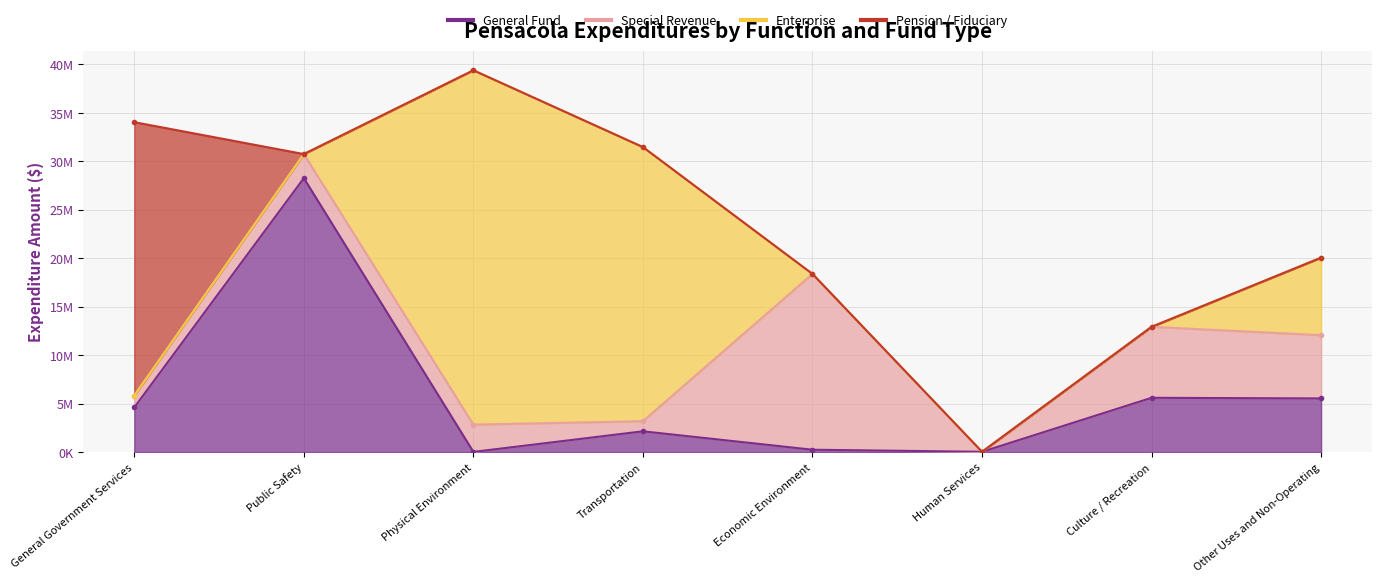

What is the sum of all General Fund values?

46448345